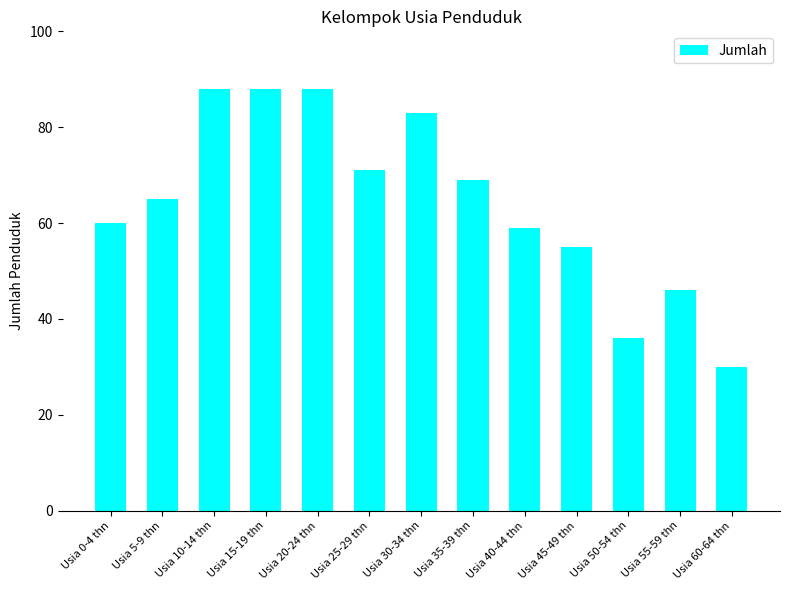

What is the change in value from Usia 10-14 thn to Usia 55-59 thn?

-42